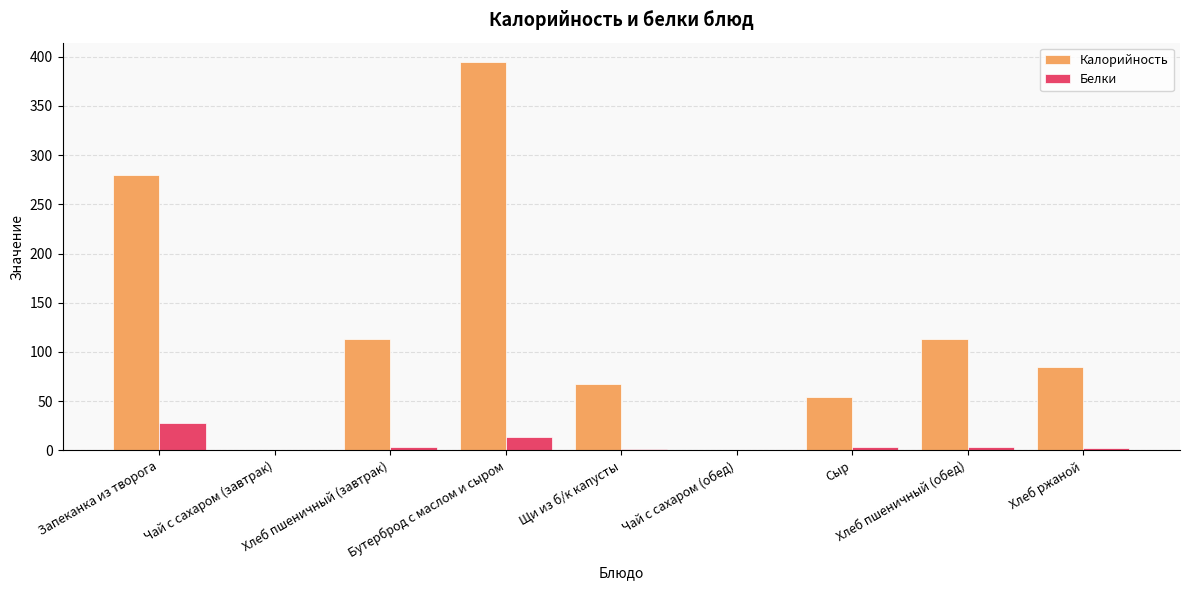

What is the maximum value for Калорийность?

394.6